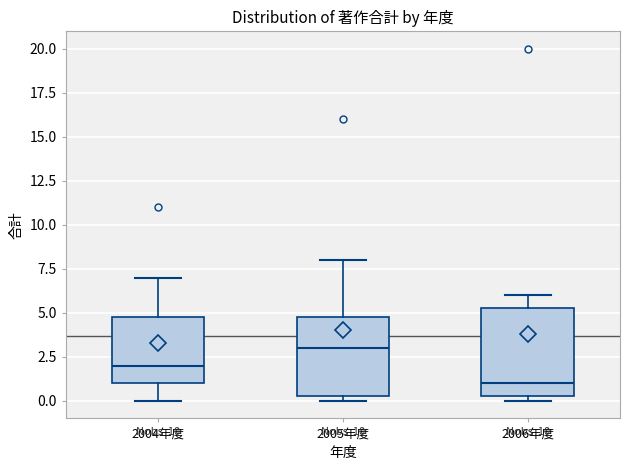

Comparing the boxes themselves (not the whiskers), which one is the tallest?

2006年度